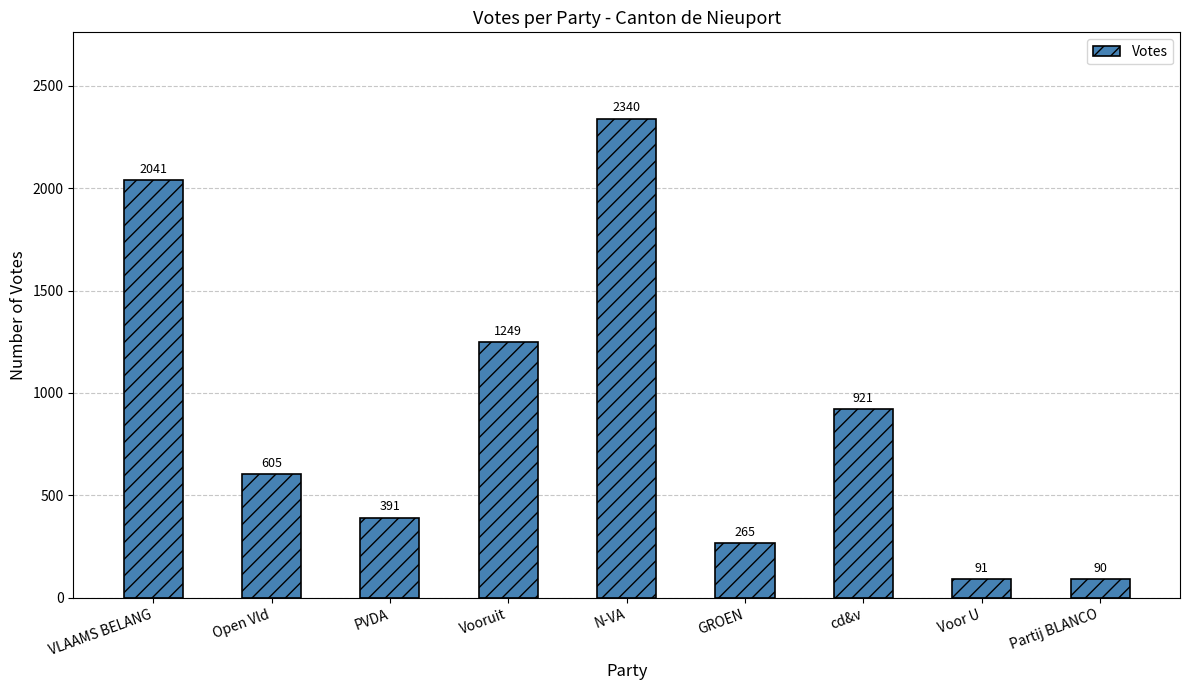

At which label does the data first exceed 605?

VLAAMS BELANG